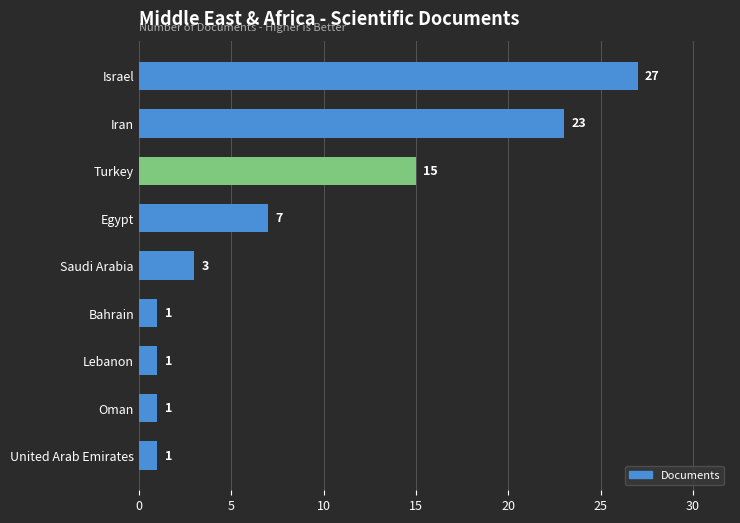

What is the sum of all values?

79